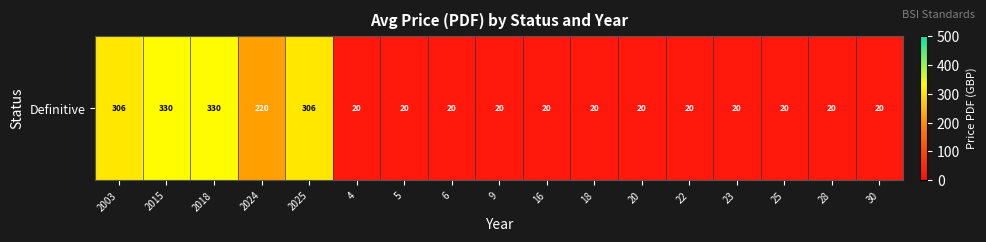

What is the minimum value shown in the chart?

20